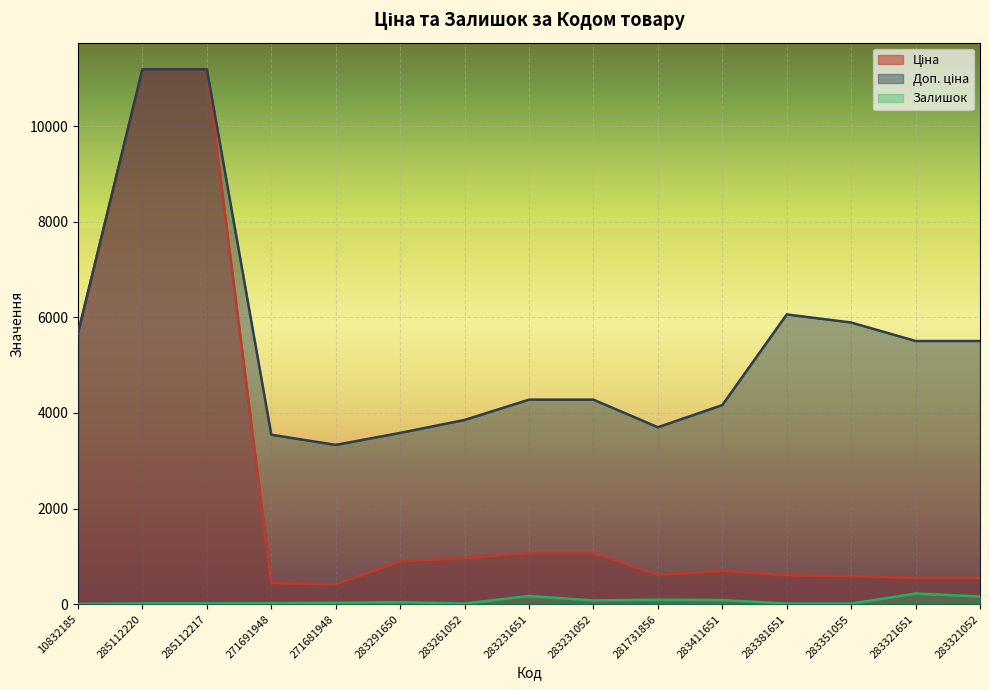

True or false: Залишок and Доп. ціна intersect in this chart.

False